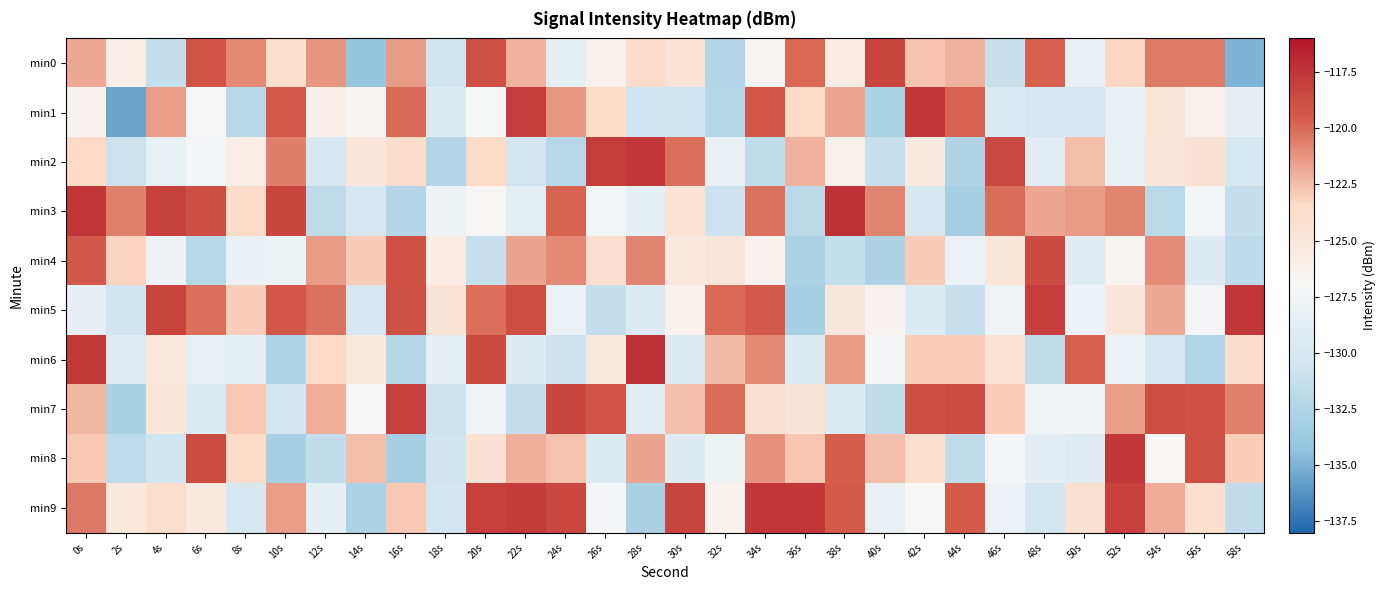

What is the spread (max minus min) of values at 30s?

12.4